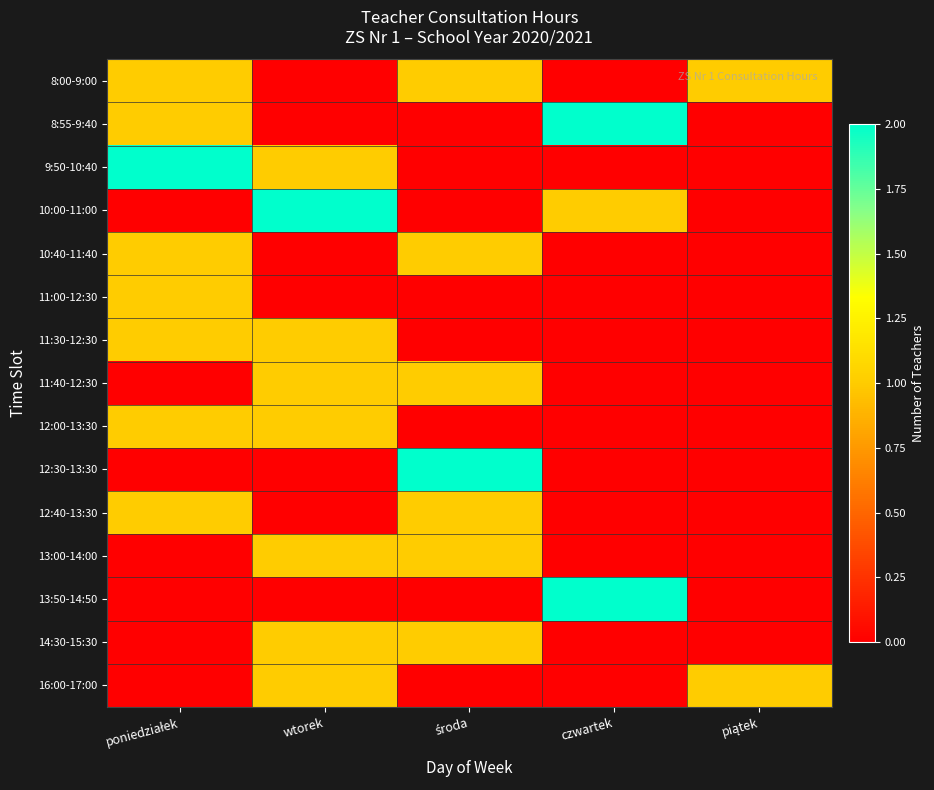

Reading left to right, transcribe all the data shown in this chart.

8:00-9:00: poniedziałek=1	wtorek=0	środa=1	czwartek=0	piątek=1
8:55-9:40: poniedziałek=1	wtorek=0	środa=0	czwartek=2	piątek=0
9:50-10:40: poniedziałek=2	wtorek=1	środa=0	czwartek=0	piątek=0
10:00-11:00: poniedziałek=0	wtorek=2	środa=0	czwartek=1	piątek=0
10:40-11:40: poniedziałek=1	wtorek=0	środa=1	czwartek=0	piątek=0
11:00-12:30: poniedziałek=1	wtorek=0	środa=0	czwartek=0	piątek=0
11:30-12:30: poniedziałek=1	wtorek=1	środa=0	czwartek=0	piątek=0
11:40-12:30: poniedziałek=0	wtorek=1	środa=1	czwartek=0	piątek=0
12:00-13:30: poniedziałek=1	wtorek=1	środa=0	czwartek=0	piątek=0
12:30-13:30: poniedziałek=0	wtorek=0	środa=2	czwartek=0	piątek=0
12:40-13:30: poniedziałek=1	wtorek=0	środa=1	czwartek=0	piątek=0
13:00-14:00: poniedziałek=0	wtorek=1	środa=1	czwartek=0	piątek=0
13:50-14:50: poniedziałek=0	wtorek=0	środa=0	czwartek=2	piątek=0
14:30-15:30: poniedziałek=0	wtorek=1	środa=1	czwartek=0	piątek=0
16:00-17:00: poniedziałek=0	wtorek=1	środa=0	czwartek=0	piątek=1